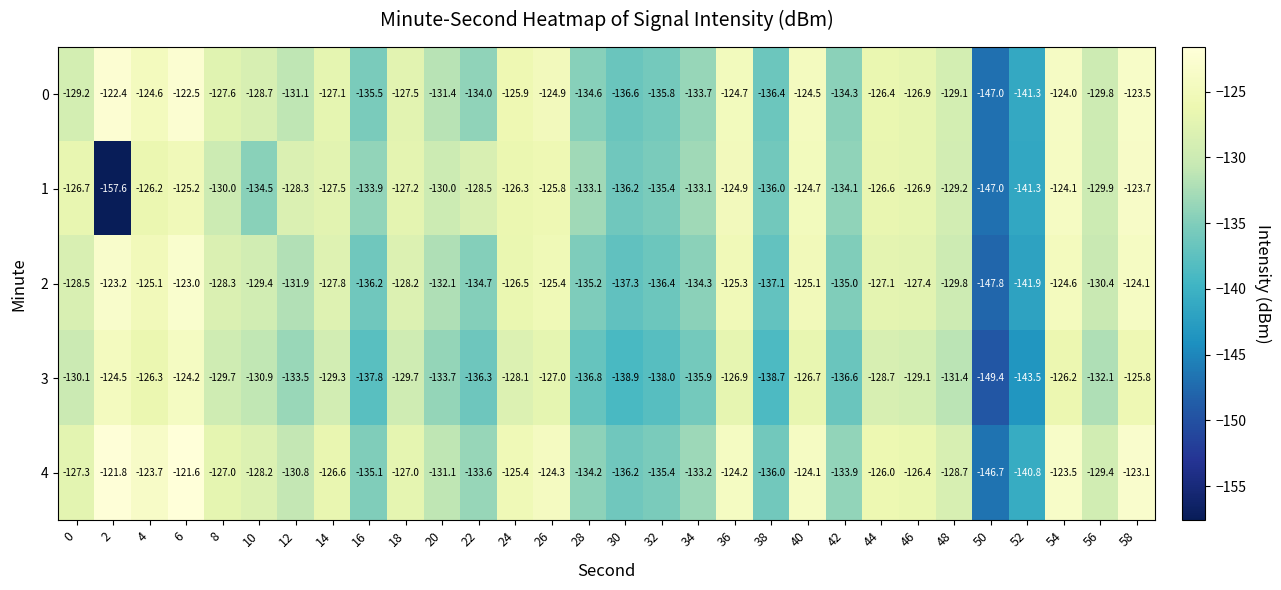

What is the total value across all series at 58?

-620.2